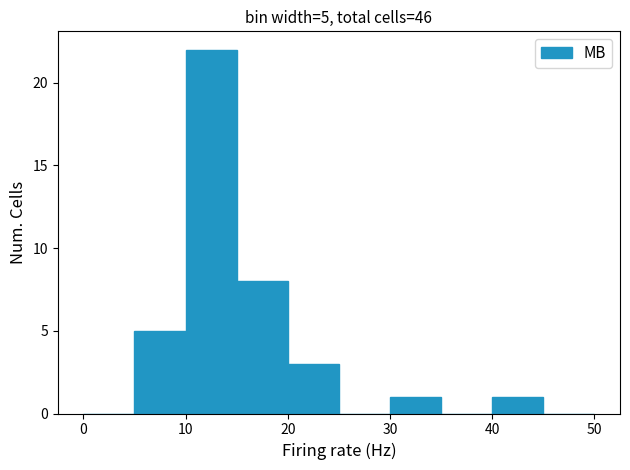

Which range on the x-axis has the tallest bar?

10 to 15